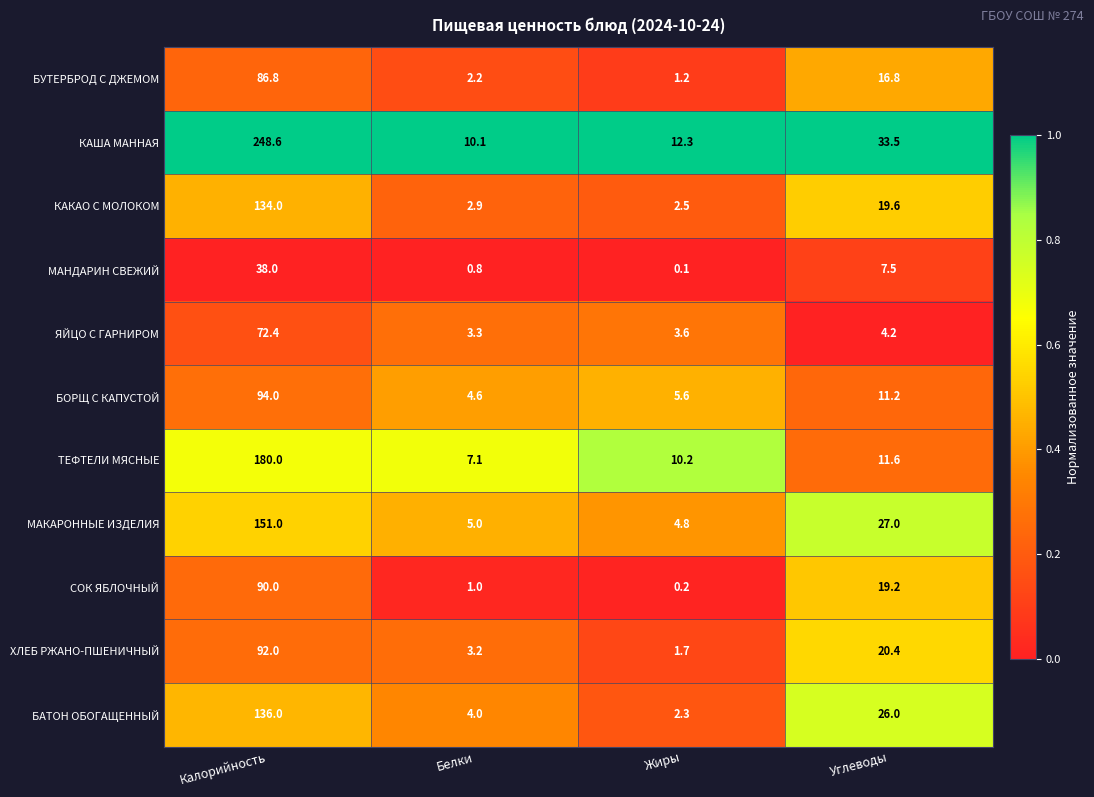

The value of ТЕФТЕЛИ МЯСНЫЕ at Калорийность is 294.6. True or false?

False